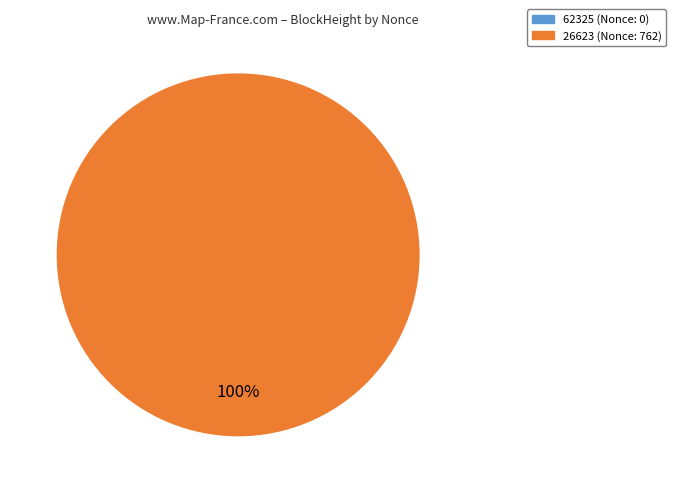

Between 26623 and 62325, which is larger?

26623